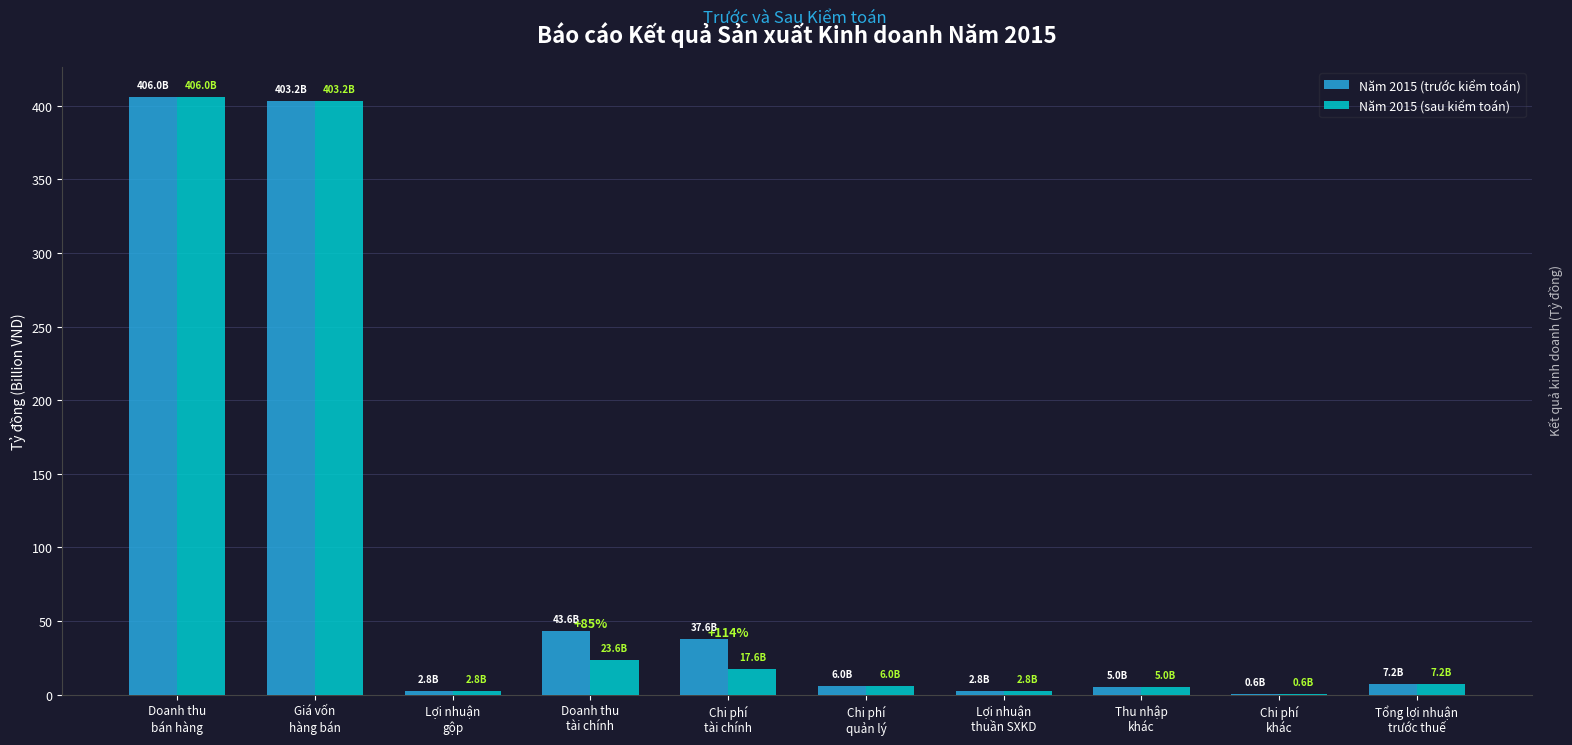

What is the highest value of the Năm 2015 (sau kiểm toán) series?

406.0